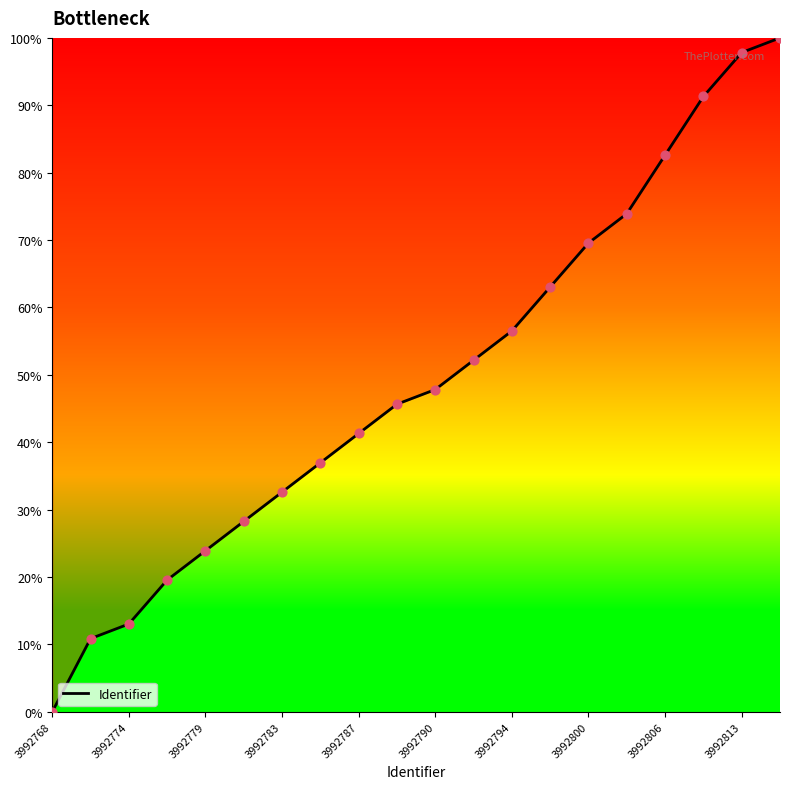

What is the difference between the maximum and minimum values?

100.0